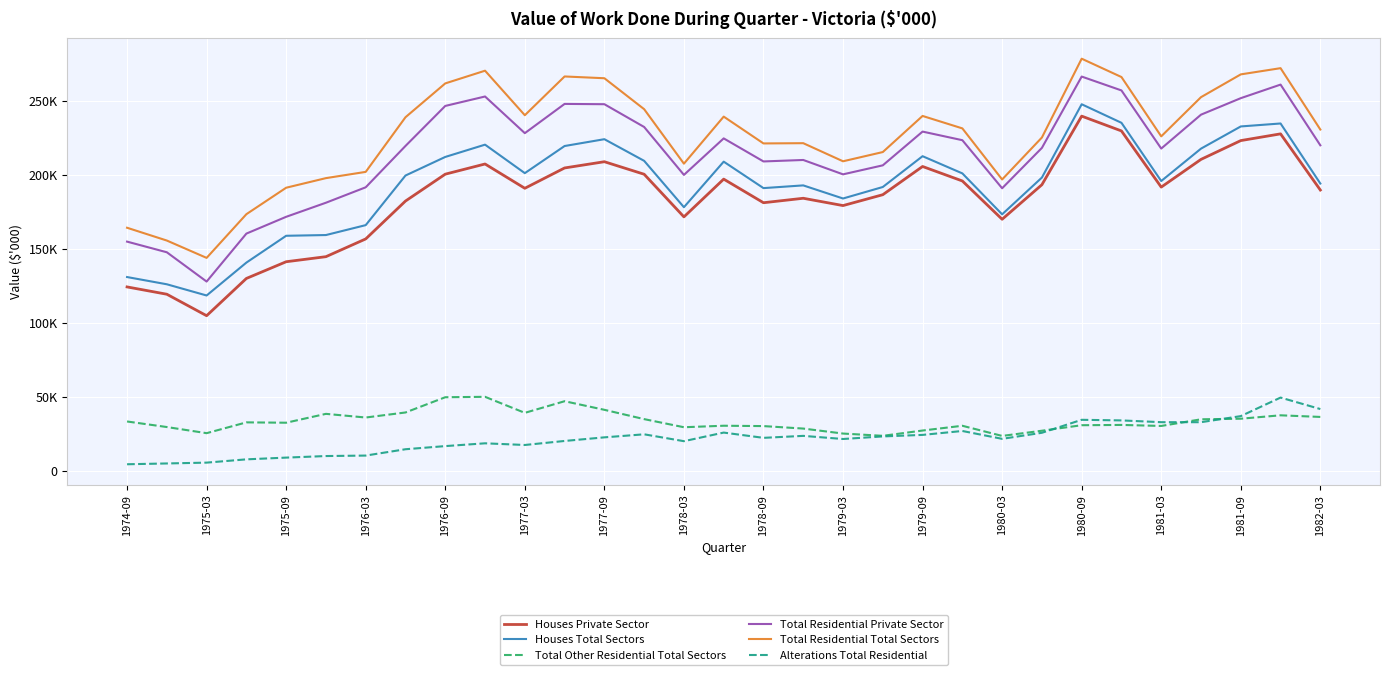

True or false: Total Residential Private Sector and Houses Private Sector intersect in this chart.

False